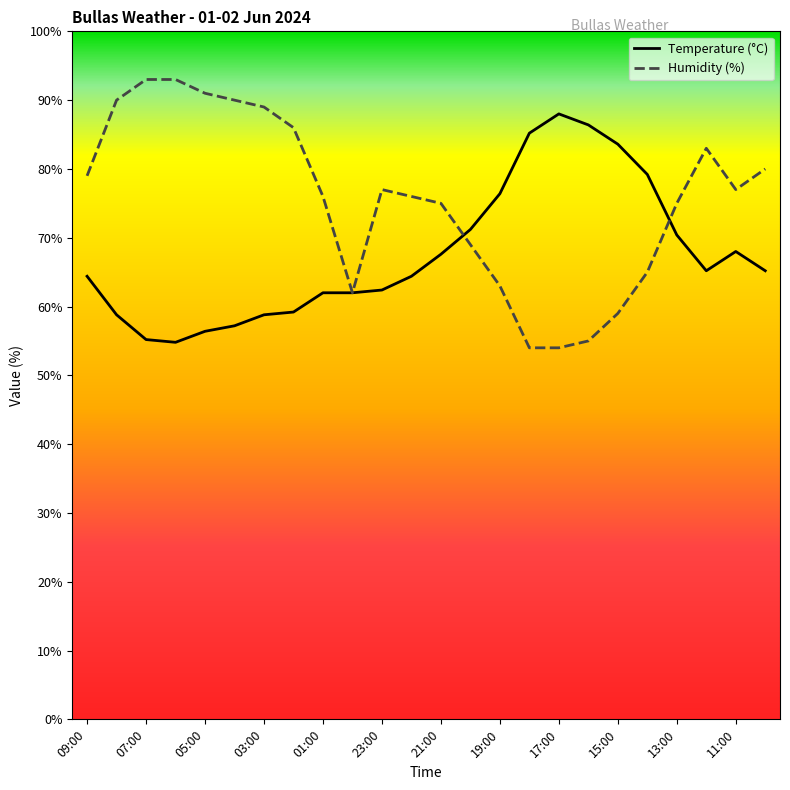

Which series has the largest total across all categories?

Humidity (%)